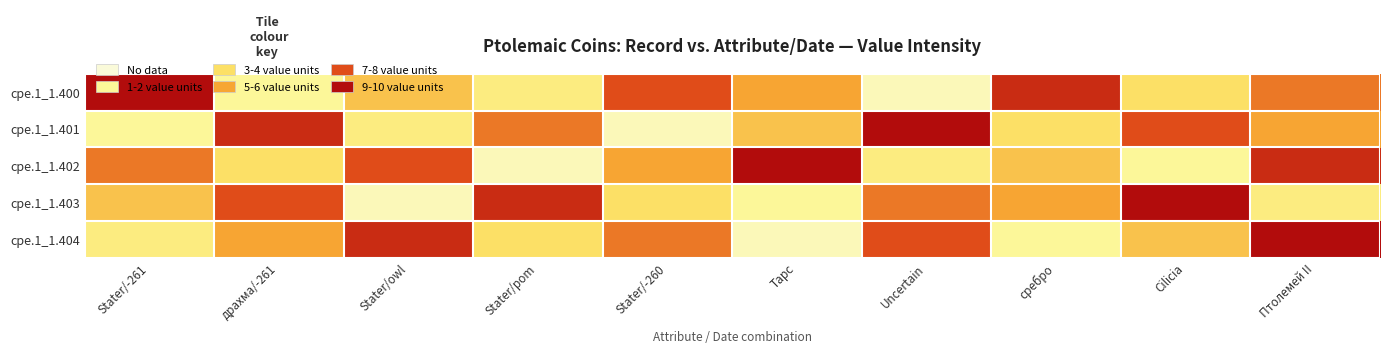

Reading left to right, list all the values displayed in this chart.

cpe.1_1.400: Stater/-261=10	драхма/-261=2	Stater/owl=5	Stater/pom=3	Stater/-260=8	Тарс=6	Uncertain=1	сребро=9	Cilicia=4	Птолемей II=7
cpe.1_1.401: Stater/-261=2	драхма/-261=9	Stater/owl=3	Stater/pom=7	Stater/-260=1	Тарс=5	Uncertain=10	сребро=4	Cilicia=8	Птолемей II=6
cpe.1_1.402: Stater/-261=7	драхма/-261=4	Stater/owl=8	Stater/pom=1	Stater/-260=6	Тарс=10	Uncertain=3	сребро=5	Cilicia=2	Птолемей II=9
cpe.1_1.403: Stater/-261=5	драхма/-261=8	Stater/owl=1	Stater/pom=9	Stater/-260=4	Тарс=2	Uncertain=7	сребро=6	Cilicia=10	Птолемей II=3
cpe.1_1.404: Stater/-261=3	драхма/-261=6	Stater/owl=9	Stater/pom=4	Stater/-260=7	Тарс=1	Uncertain=8	сребро=2	Cilicia=5	Птолемей II=10